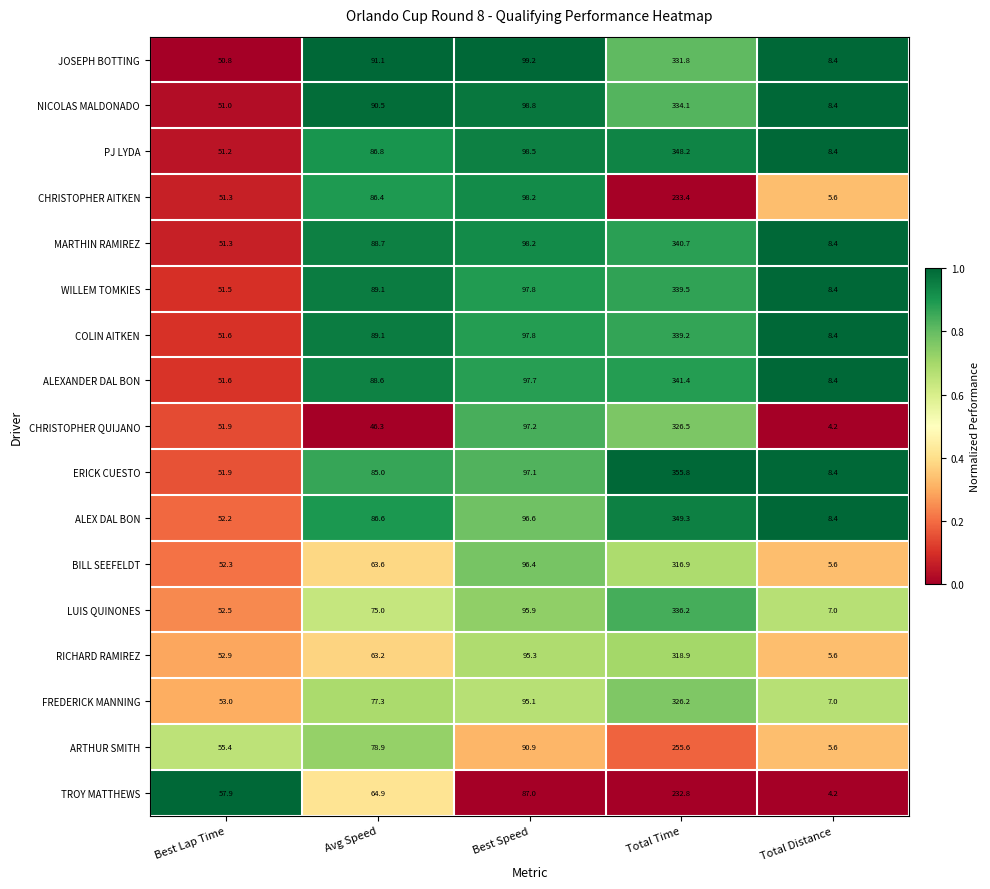

True or false: CHRISTOPHER QUIJANO has a value of 51.9 at Best Lap Time.

True